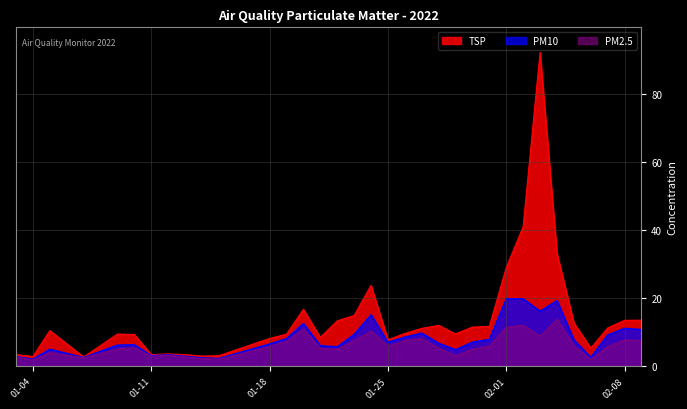

Which label corresponds to the largest value in the chart?

2022-02-03